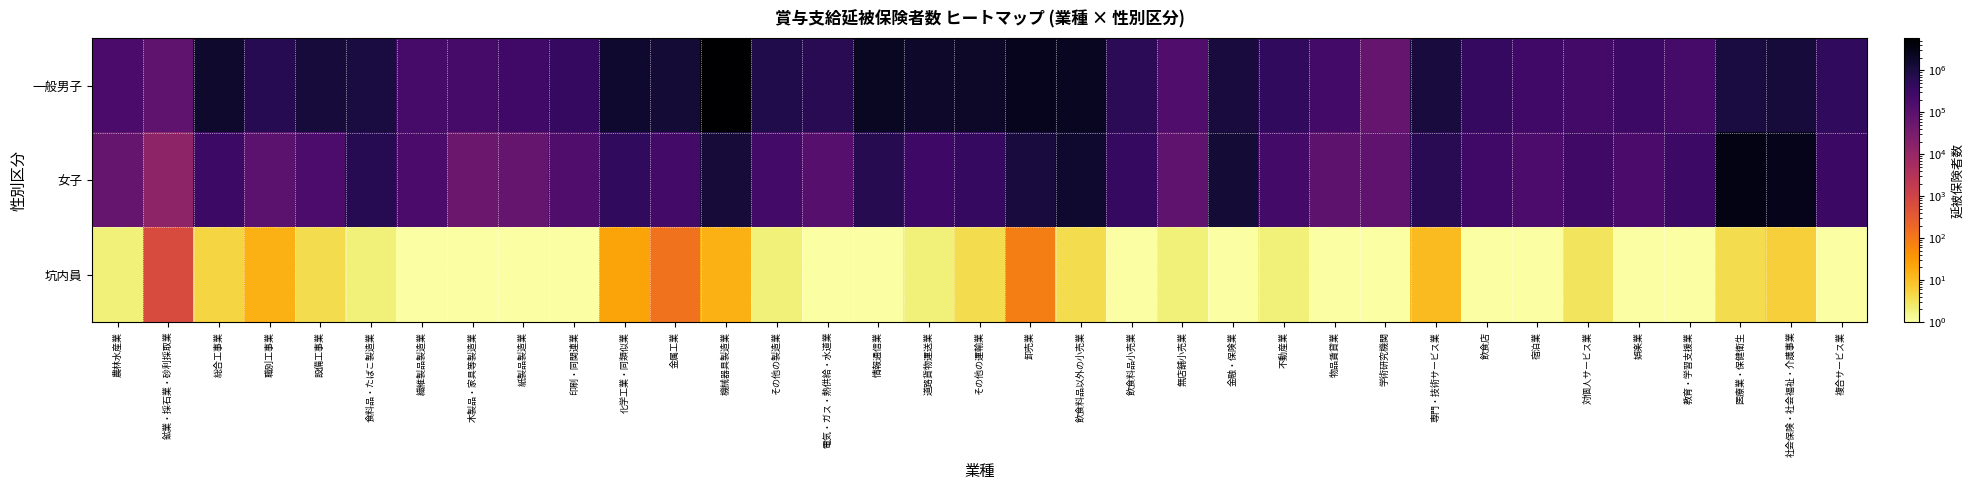

Count the number of data series in this chart.

3